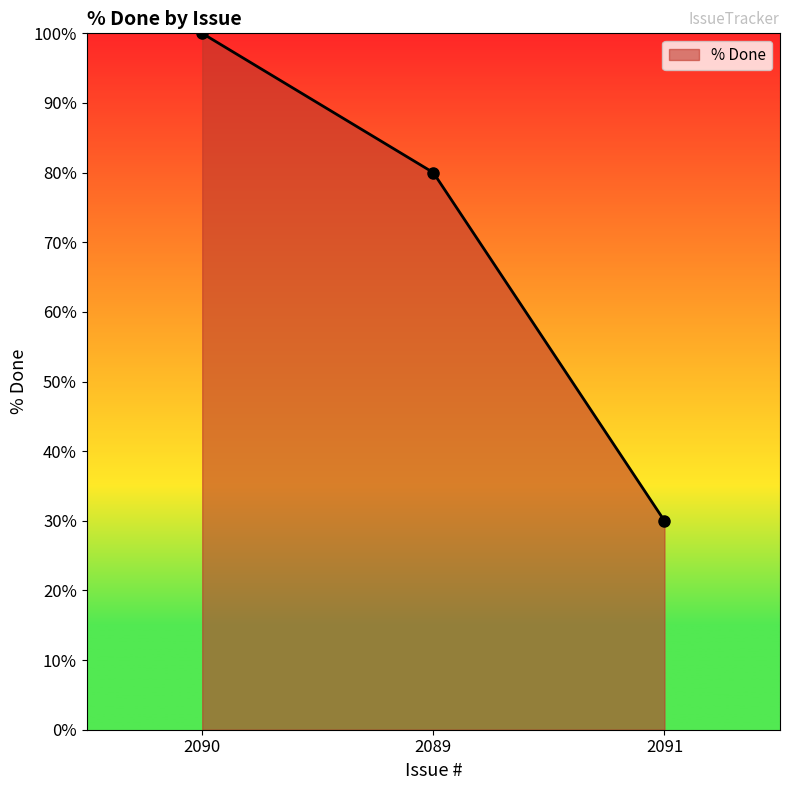

Count the values in the range 30 to 100.

3